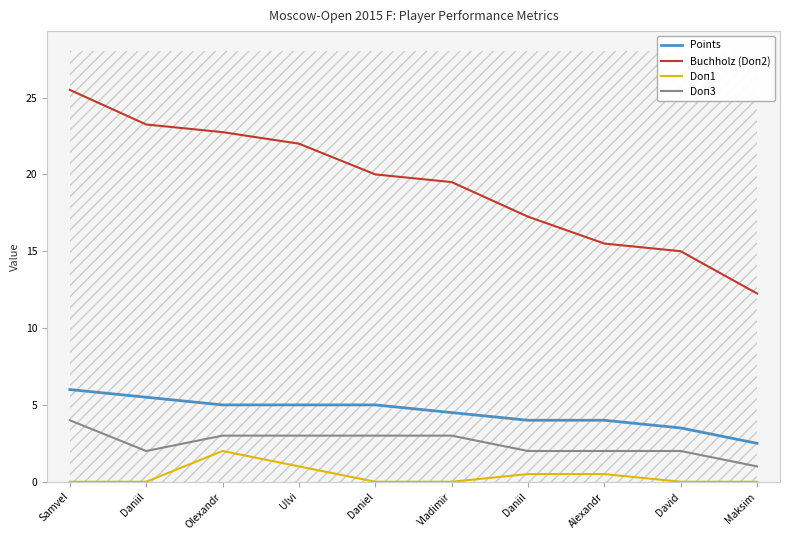

Reading left to right, transcribe all the data shown in this chart.

Points: 6.0	5.5	5.0	5.0	5.0	4.5	4.0	4.0	3.5	2.5
Buchholz (Doп2): 25.5	23.2	22.8	22.0	20.0	19.5	17.2	15.5	15.0	12.2
Doп1: 0.0	0.0	2.0	1.0	0.0	0.0	0.5	0.5	0.0	0.0
Doп3: 4.0	2.0	3.0	3.0	3.0	3.0	2.0	2.0	2.0	1.0